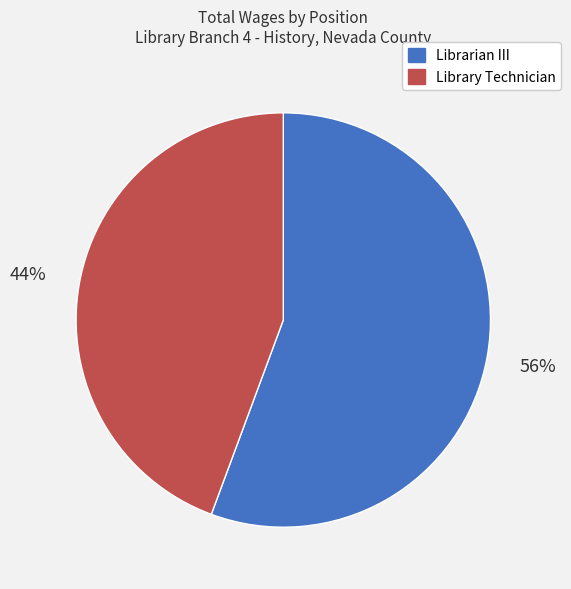

The Librarian III slice represents 56% of the pie. True or false?

True